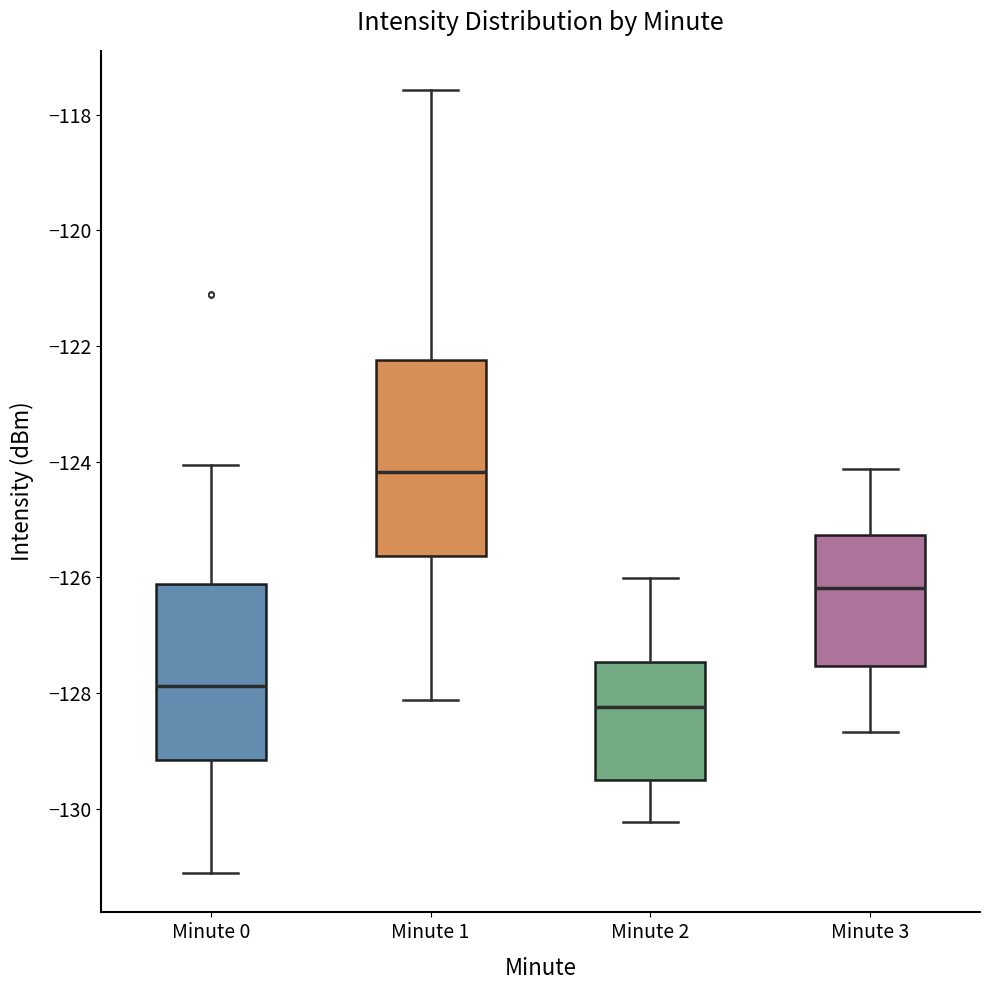

Reading left to right, transcribe this box plot: for each box, give where its median line is, the range the box spans, and where its two whiskers end, as read against the y-axis. The values are not printed on the chart, so give them approximately, as read against the axis.

Minute 0: median -127.8, box -129.2 to -126.2, whiskers -131.2 to -124.0
Minute 1: median -124.2, box -125.6 to -122.2, whiskers -128.2 to -117.6
Minute 2: median -128.2, box -129.6 to -127.4, whiskers -130.2 to -126.0
Minute 3: median -126.2, box -127.6 to -125.2, whiskers -128.6 to -124.2